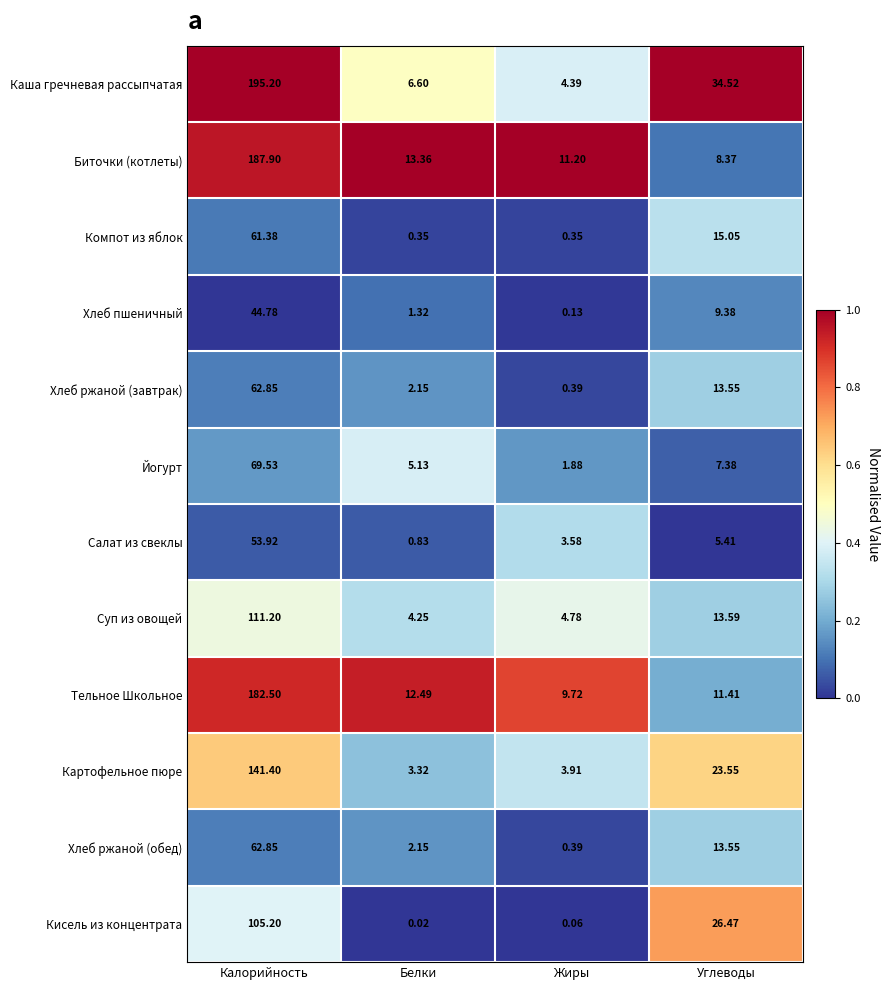

Between Калорийность and Белки, which series saw the biggest shift?

Каша гречневая рассыпчатая